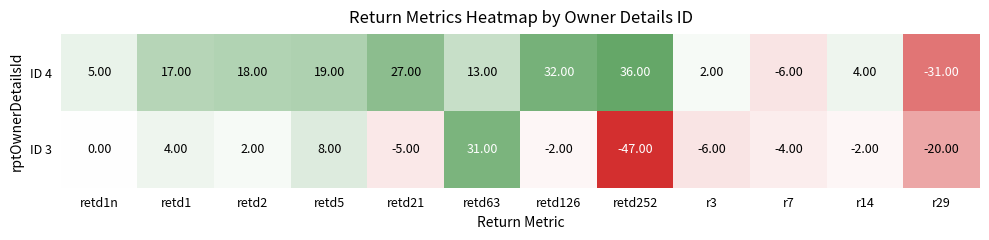

Between retd63 and r29, which series saw the biggest shift?

ID 3